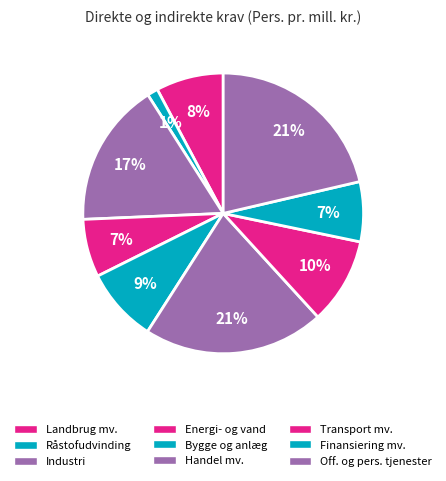

How many slices are in this pie chart?

9